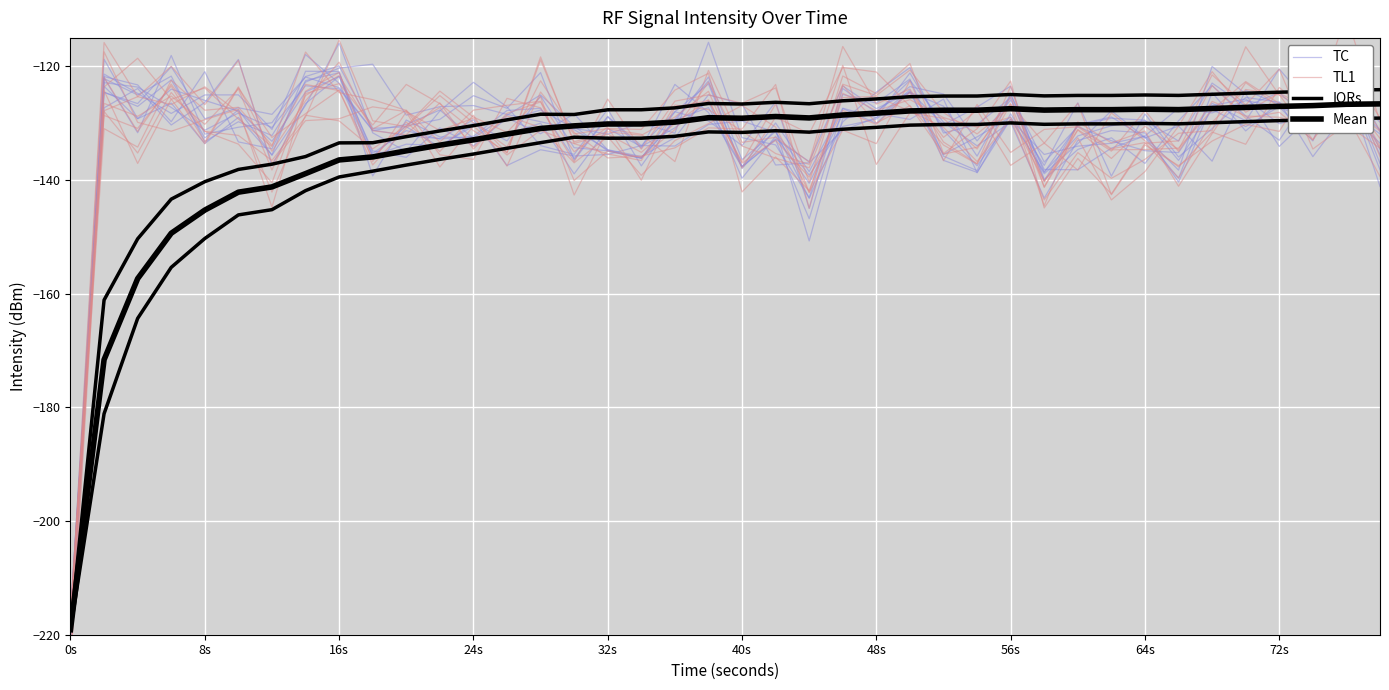

Which series has the largest range (max minus min)?

TL1